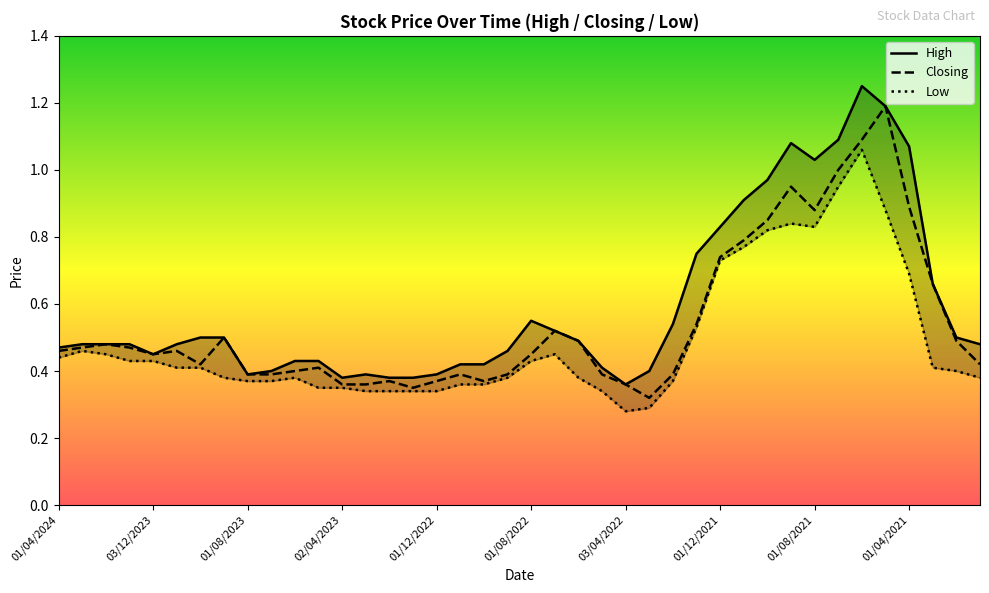

Between 25 and 19, which is larger?

19